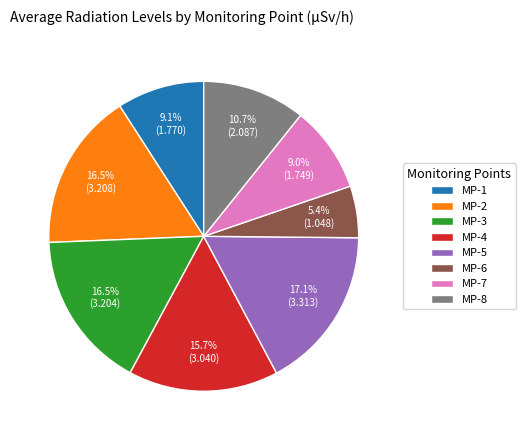

Does any single category account for the majority?

No